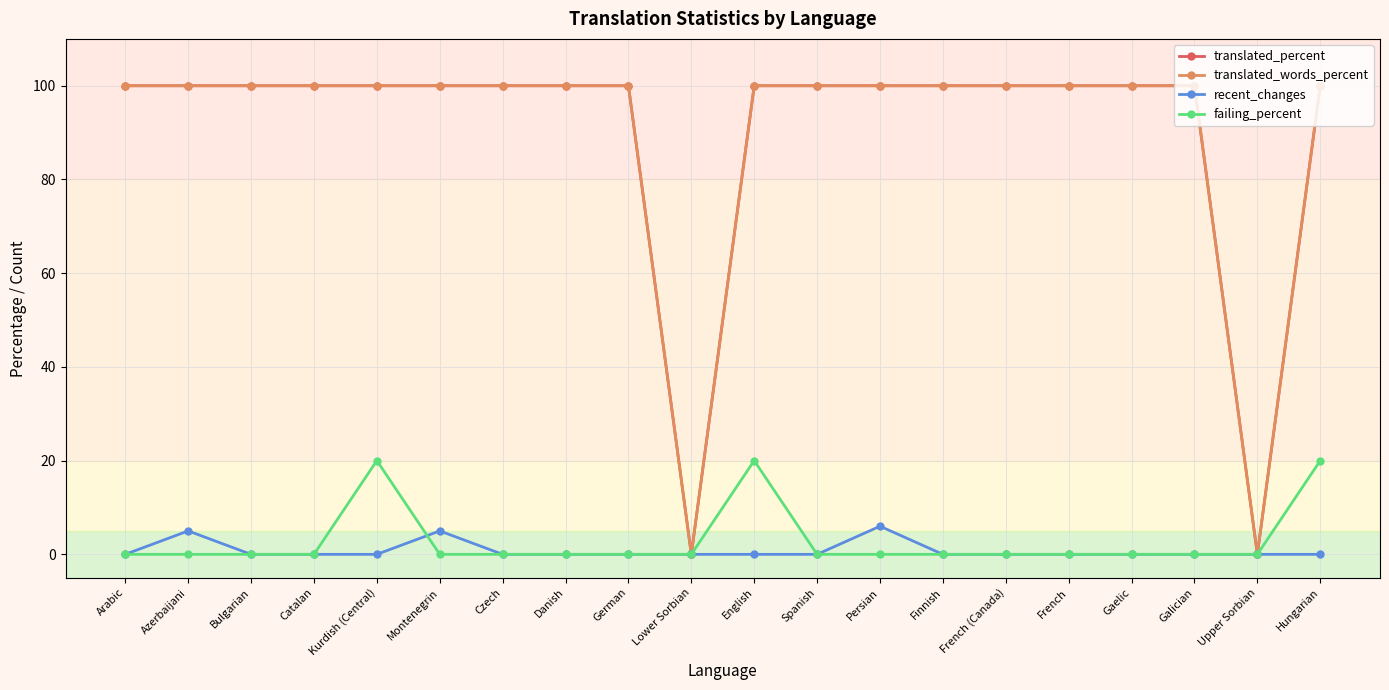

Does the chart have visible grid lines?

Yes